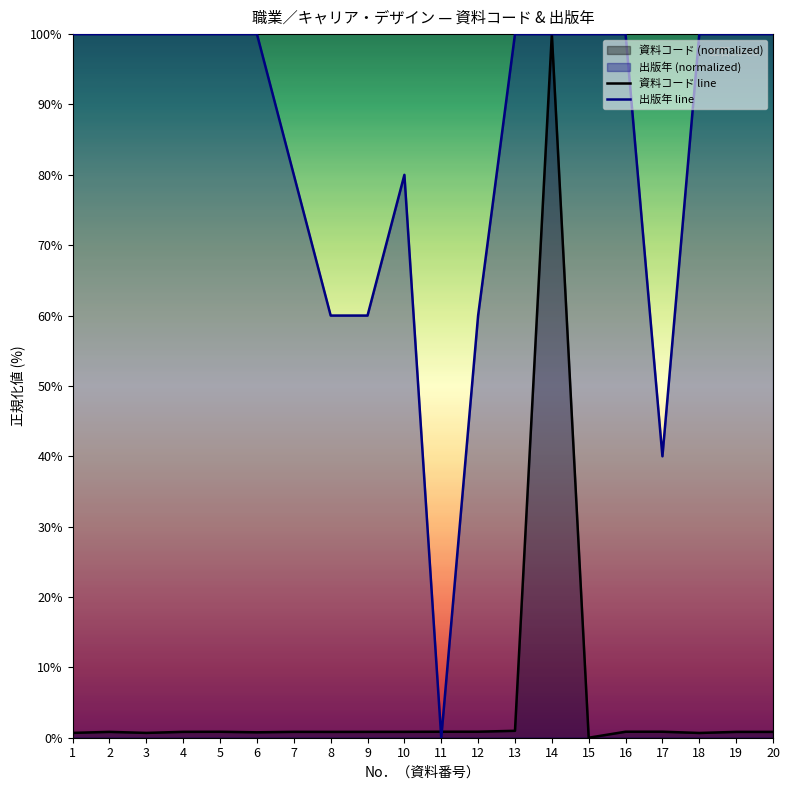

Which series changed the most between 1 and 11?

出版年 line